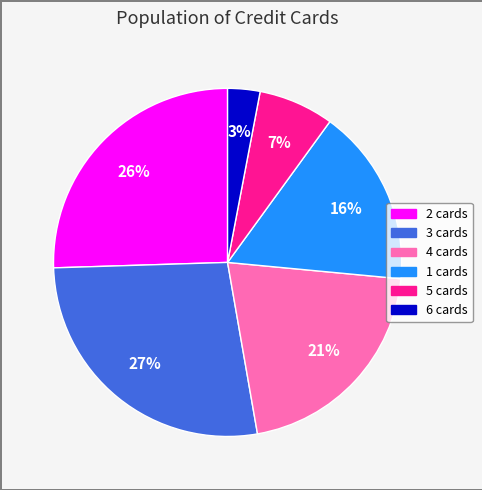

Rank the categories by value from highest to lowest.

3, 2, 4, 1, 5, 6